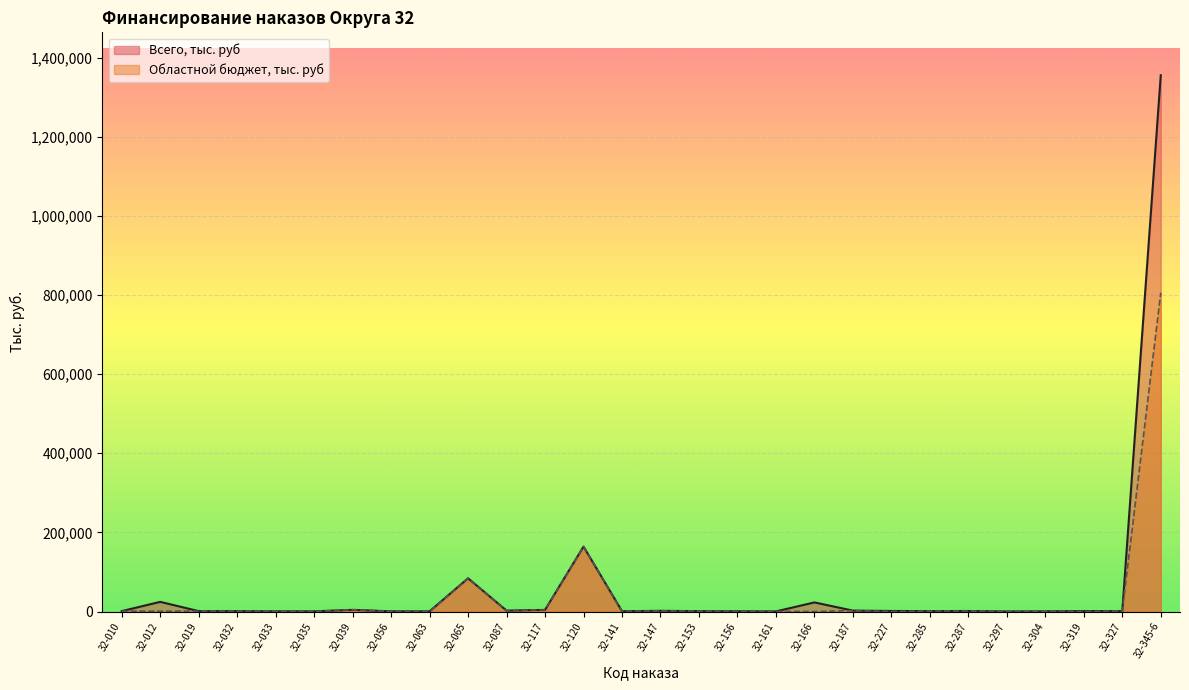

List the labels in order of Всего, тыс. руб value, largest first.

32-345-6, 32-120, 32-065, 32-012, 32-166, 32-039, 32-117, 32-187, 32-087, 32-147, 32-227, 32-287, 32-319, 32-010, 32-019, 32-032, 32-153, 32-285, 32-327, 32-141, 32-156, 32-033, 32-035, 32-056, 32-063, 32-304, 32-161, 32-297